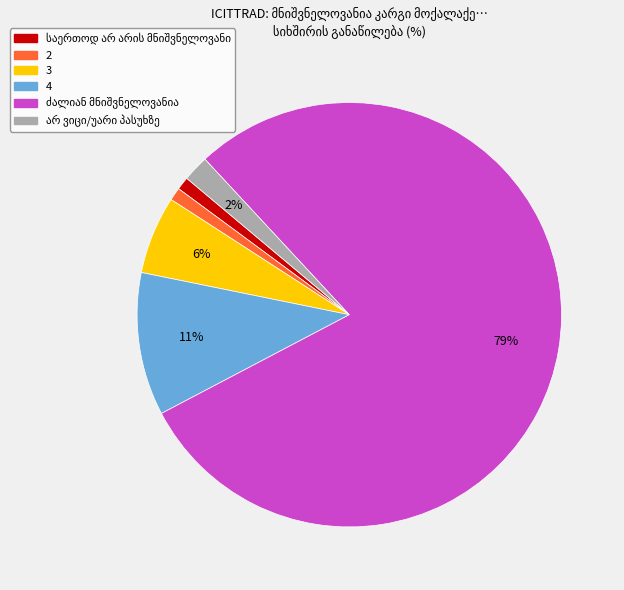

To the nearest percent, what is the difference between the largest and smallest slice percentages?

78%